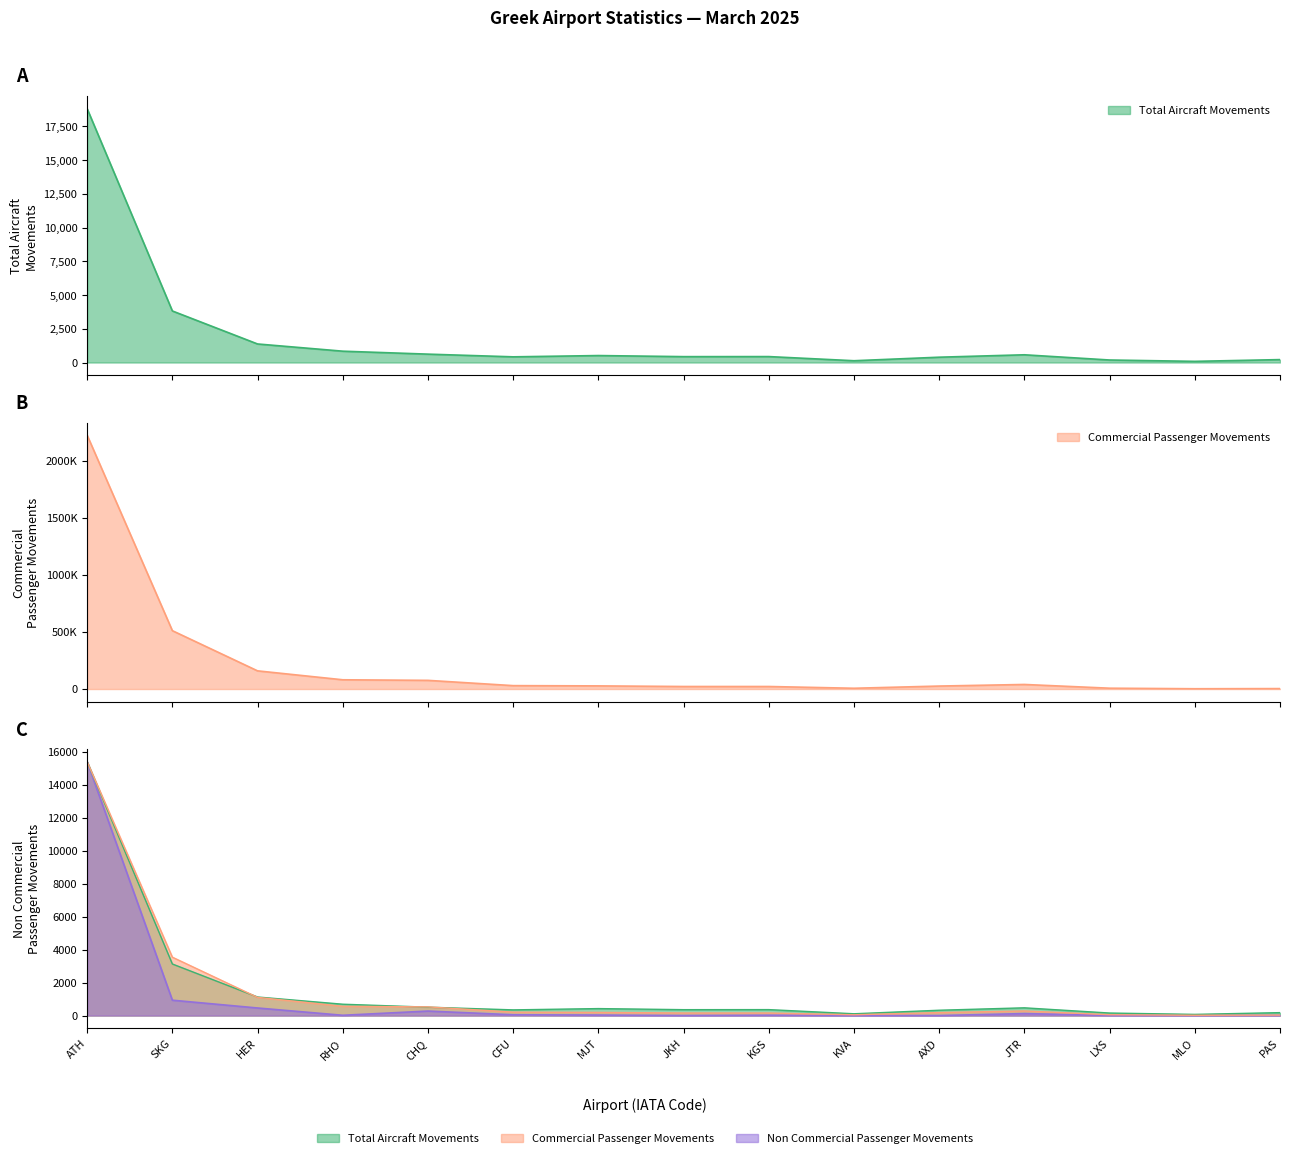

True or false: Non Commercial Passenger Movements and Total Aircraft Movements cross at least once.

False